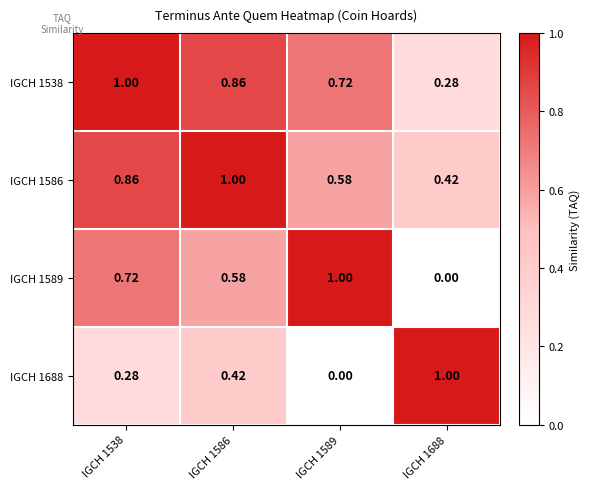

Is the value of IGCH 1688 at IGCH 1586 greater than the value of IGCH 1586 at IGCH 1586?

No